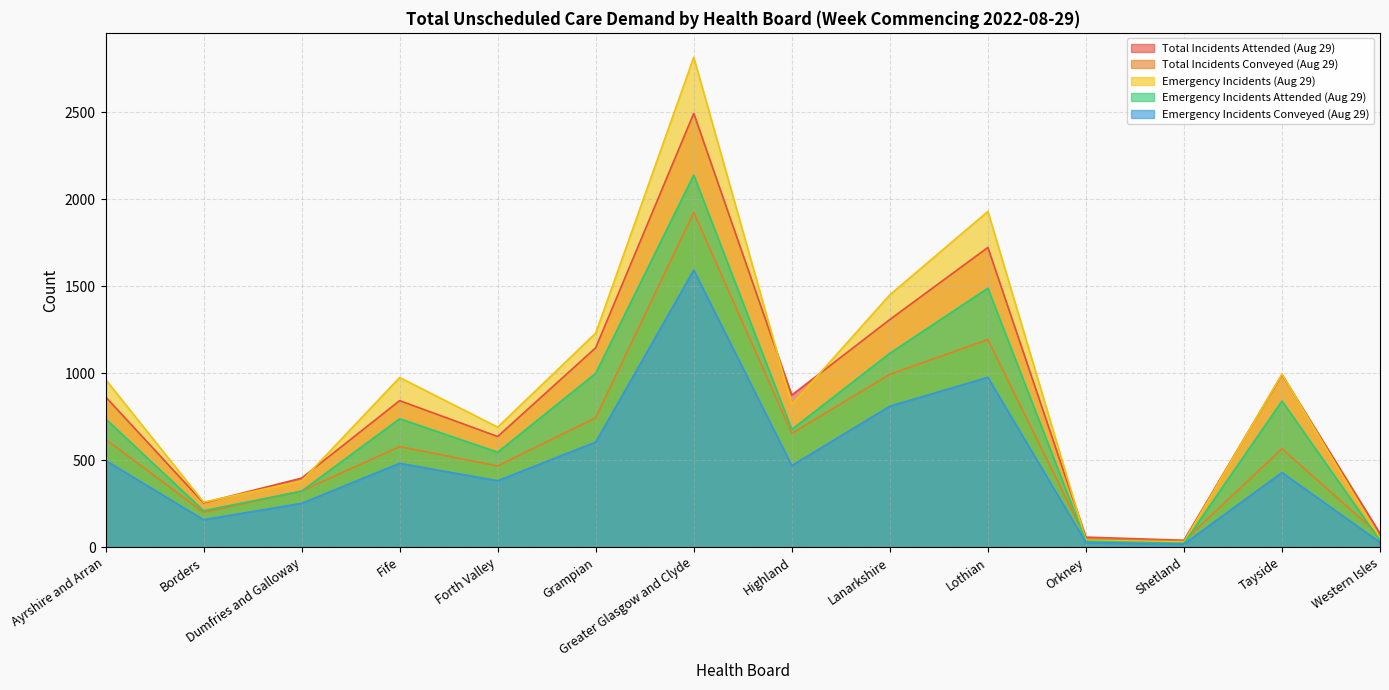

How many intersections are there between Emergency Incidents (Aug 29) and Total Incidents Conveyed (Aug 29)?

3